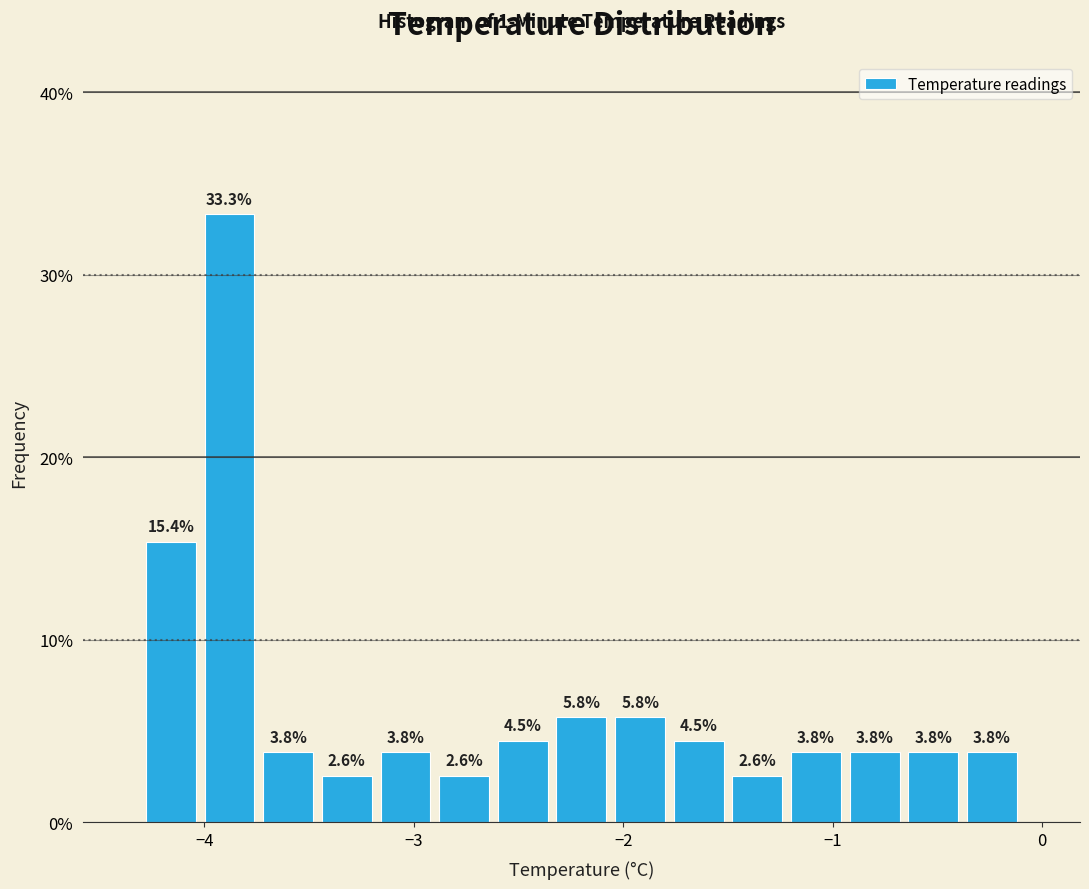

Read against the x-axis, roughly where is the centre of the tallest bar?

-3.9